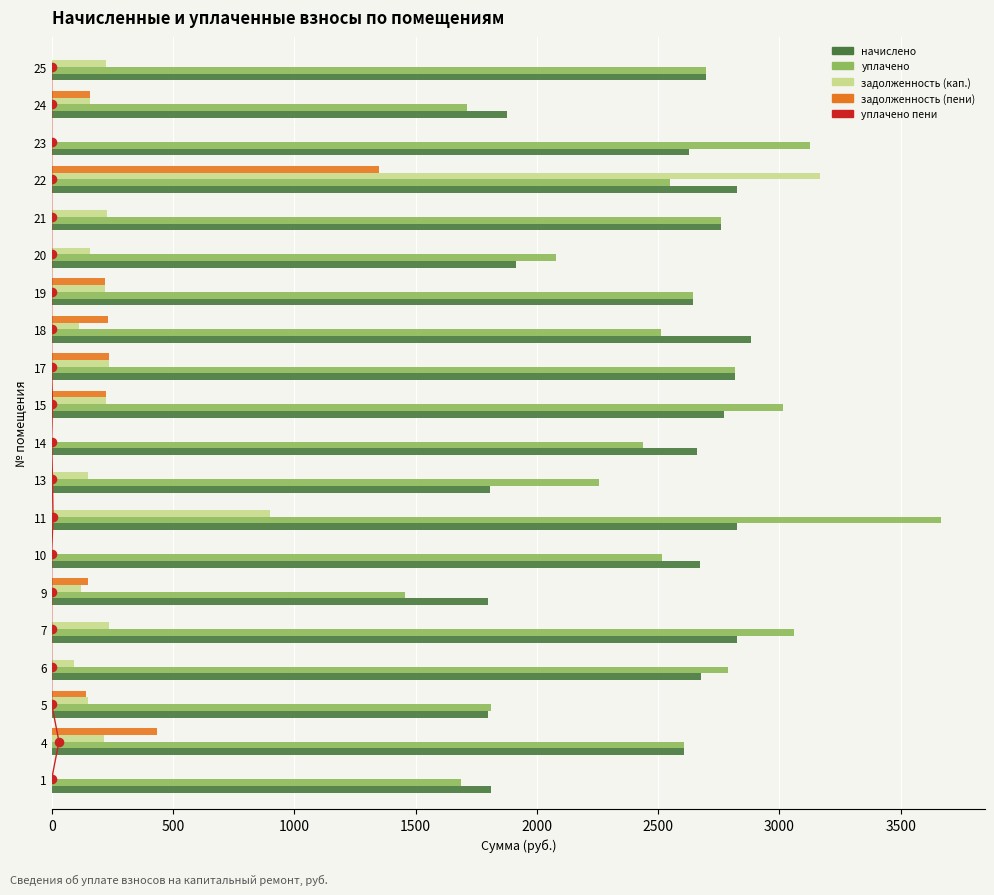

Which series contains the highest Y value?

уплачено